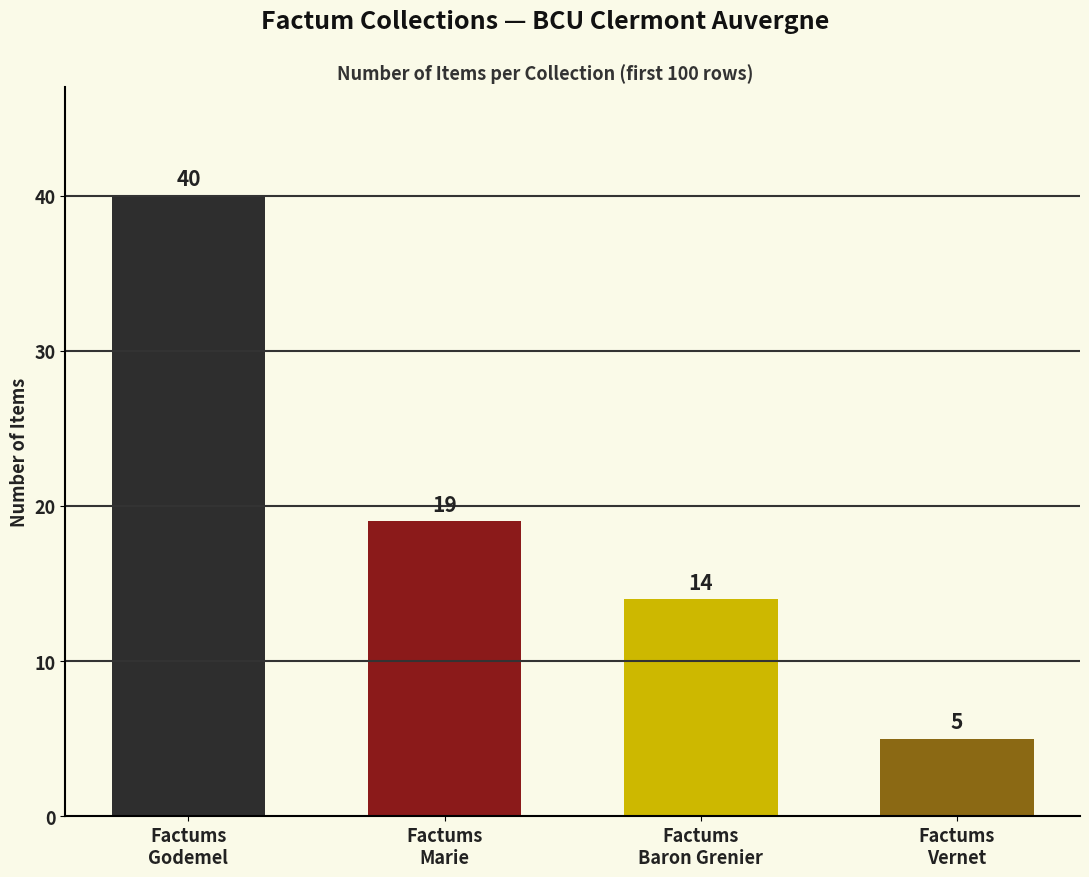

How many values in the Factums Godemel series exceed 4?

4